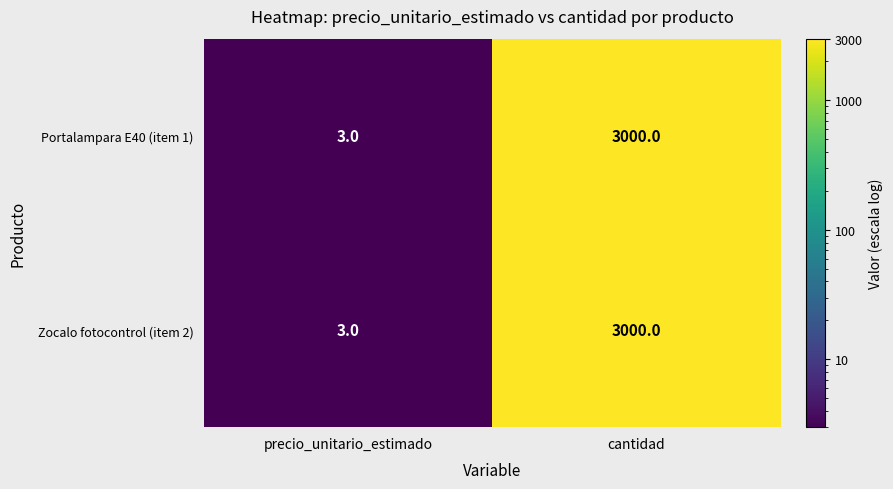

At which label does Zocalo fotocontrol (item 2) reach its minimum?

precio_unitario_estimado